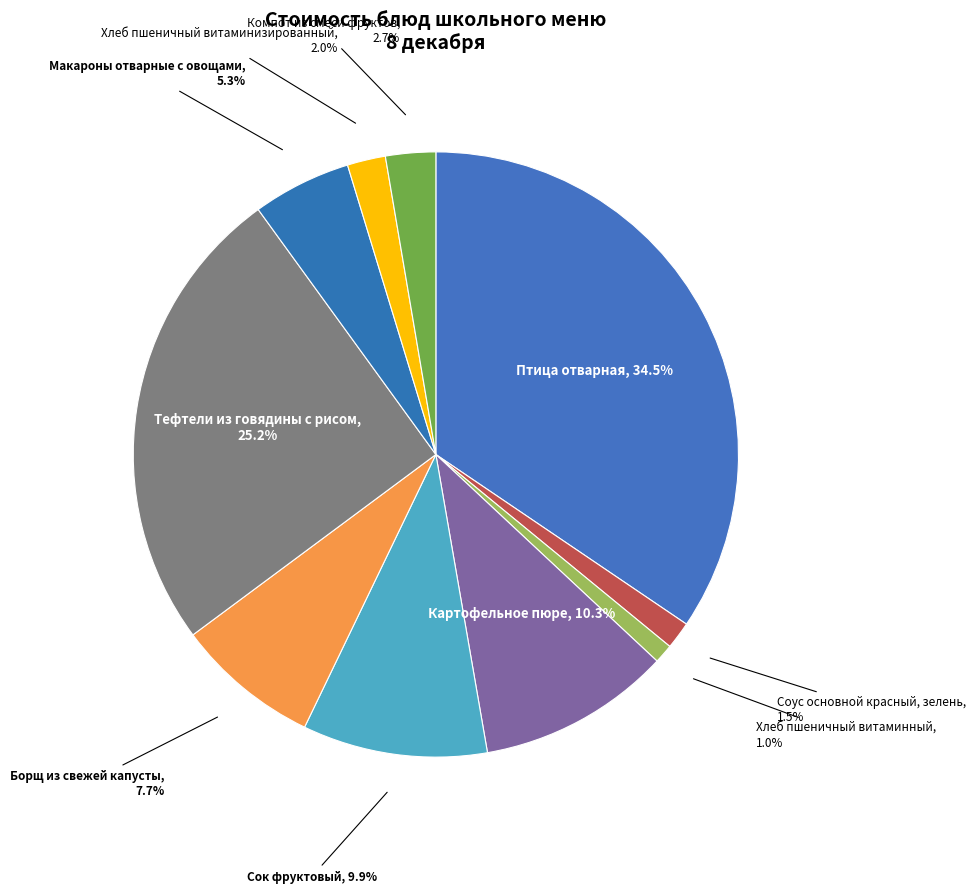

How many slices are in this pie chart?

10